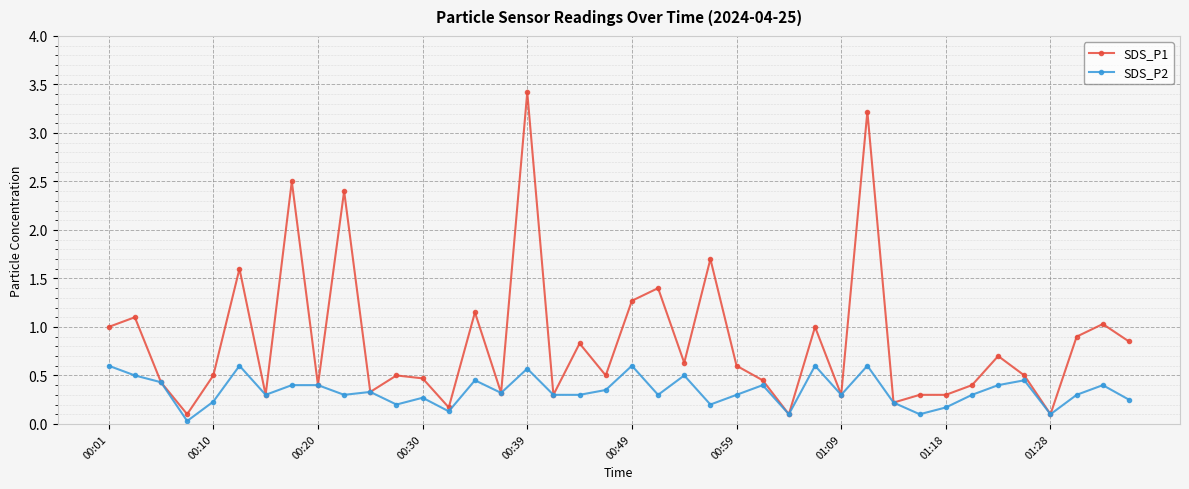

What is the maximum value for SDS_P1?

3.4